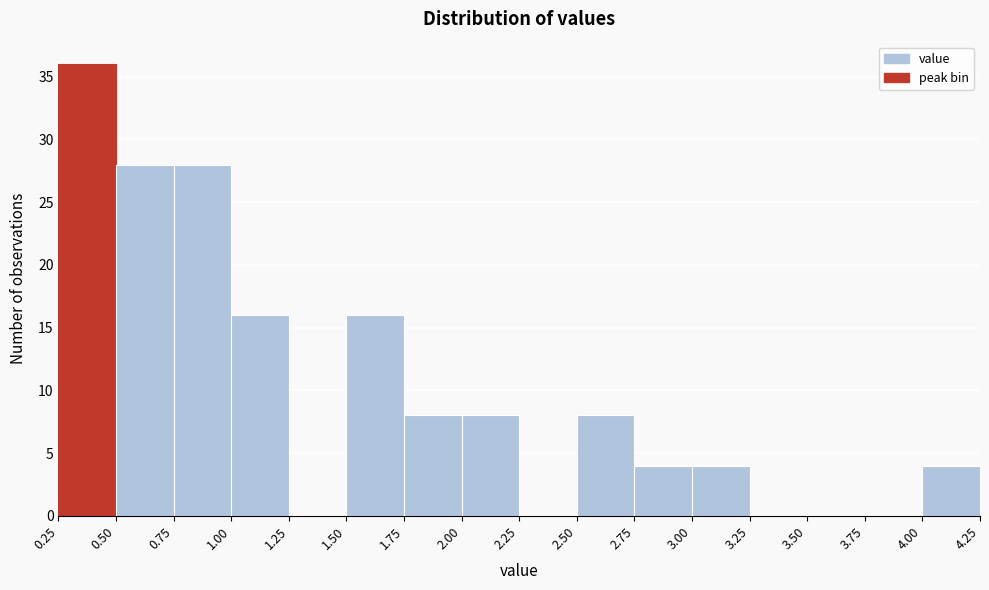

How tall is the bar that spans 1.75 to 2.00 on the x-axis? The values are not printed on the chart, so give them approximately, as read against the axis.

8